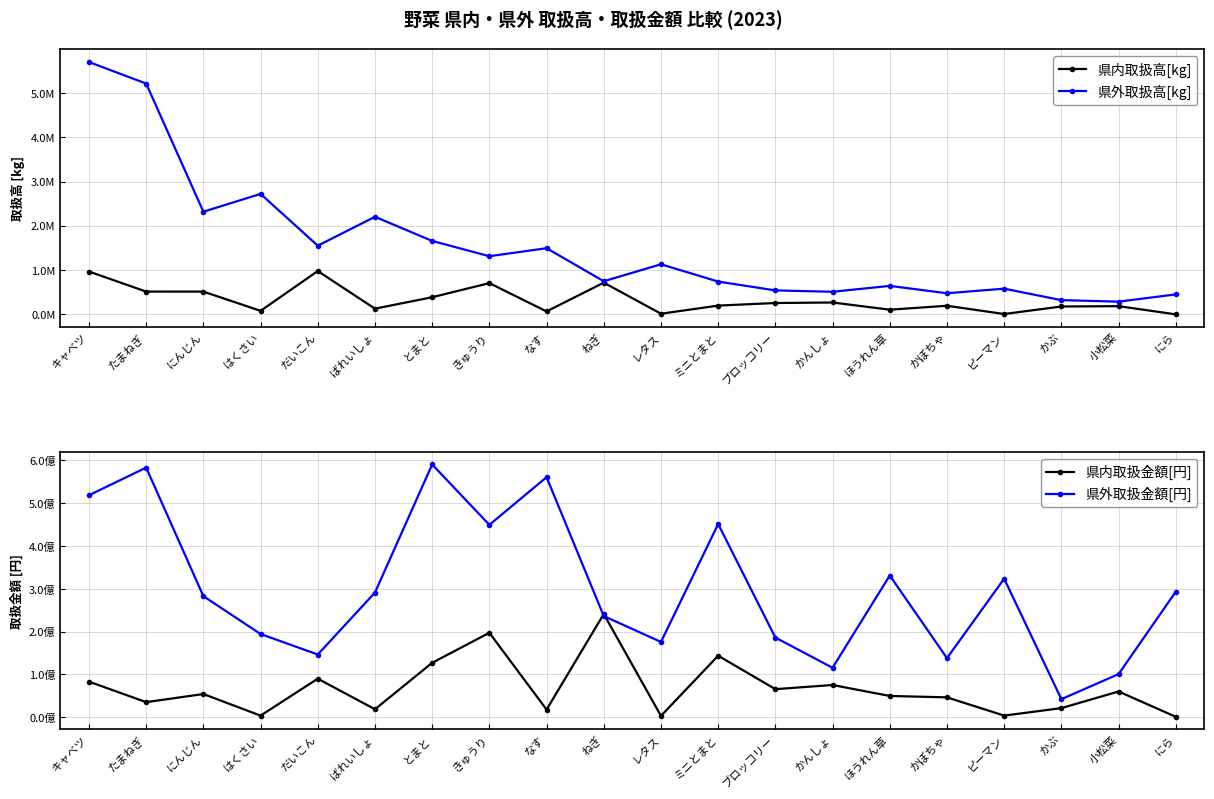

True or false: 県外取扱金額[円] has more than 2 points higher than both neighbors.

True